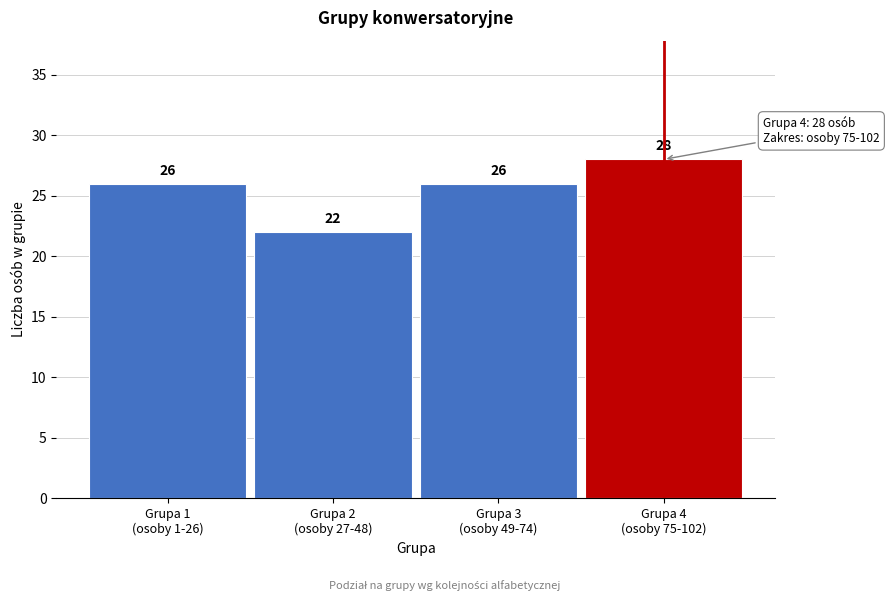

Reading left to right, transcribe all the data shown in this chart.

26	22	26	28